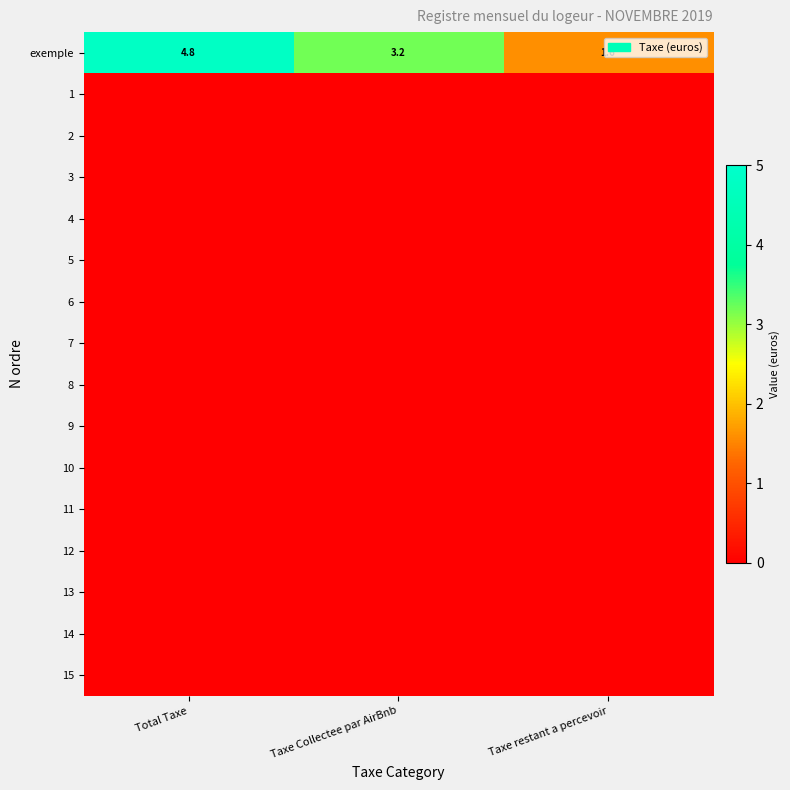

At which label does exemple first exceed 3?

Total Taxe